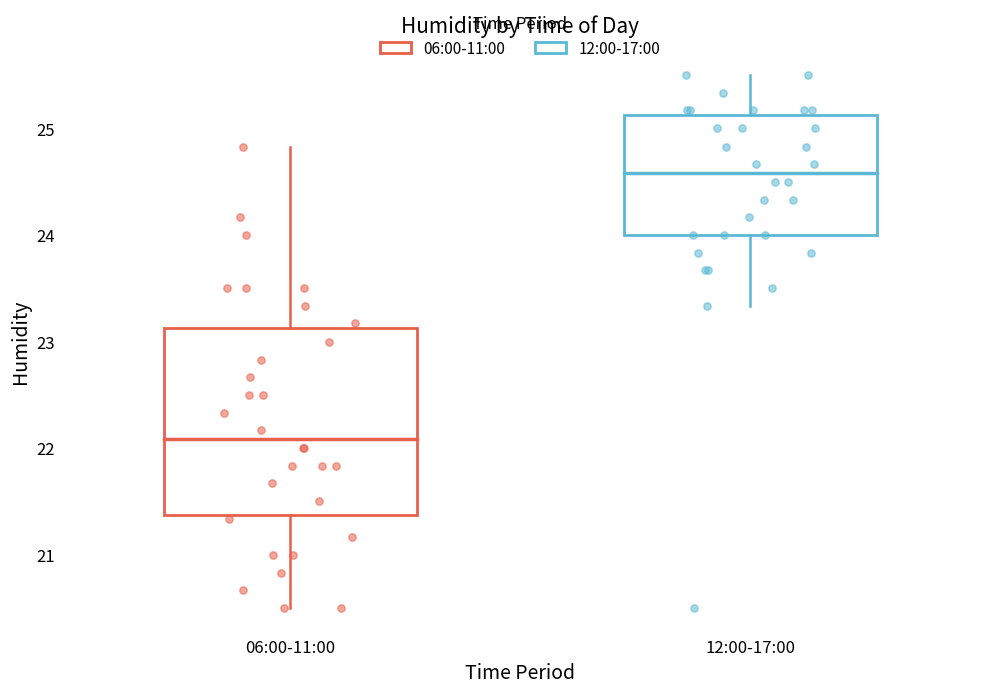

Which box is the tallest, from its lower edge to its upper edge?

06:00-11:00